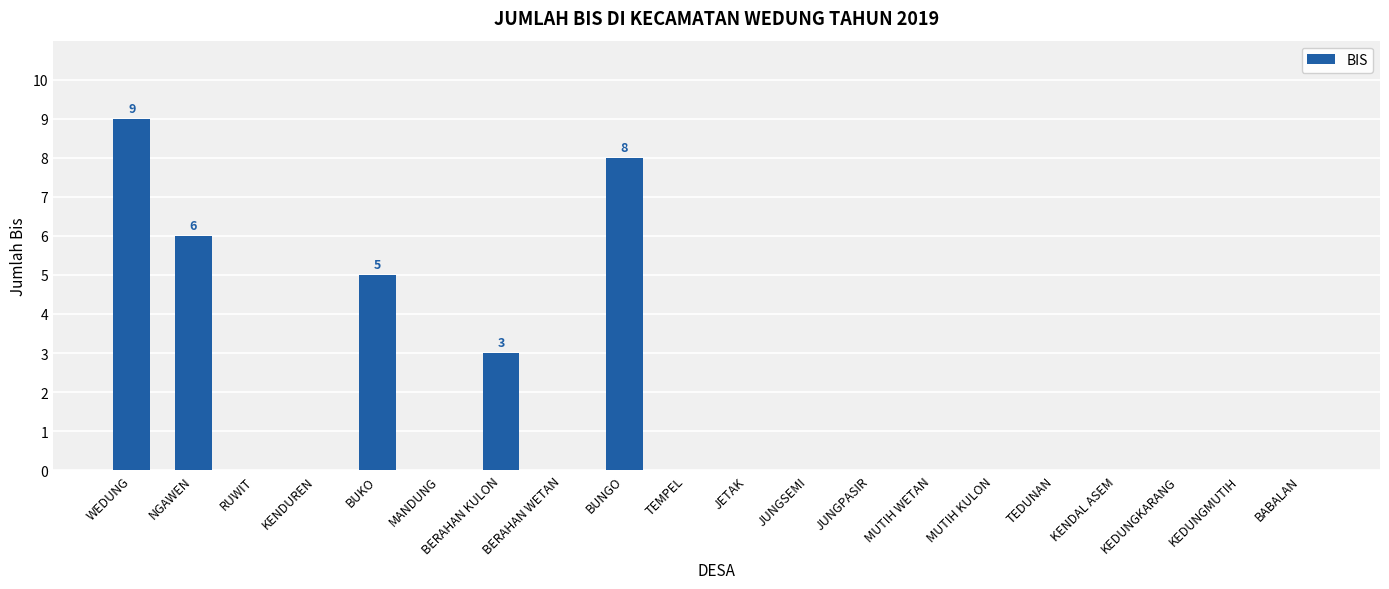

Which label corresponds to the largest value in the chart?

WEDUNG